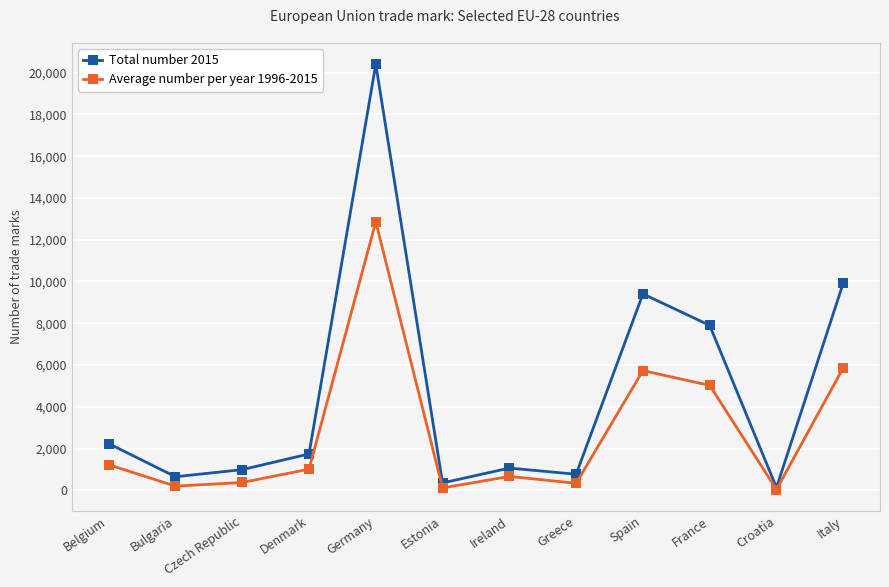

True or false: Total number 2015 has a value of 316.0 at Ireland.

False